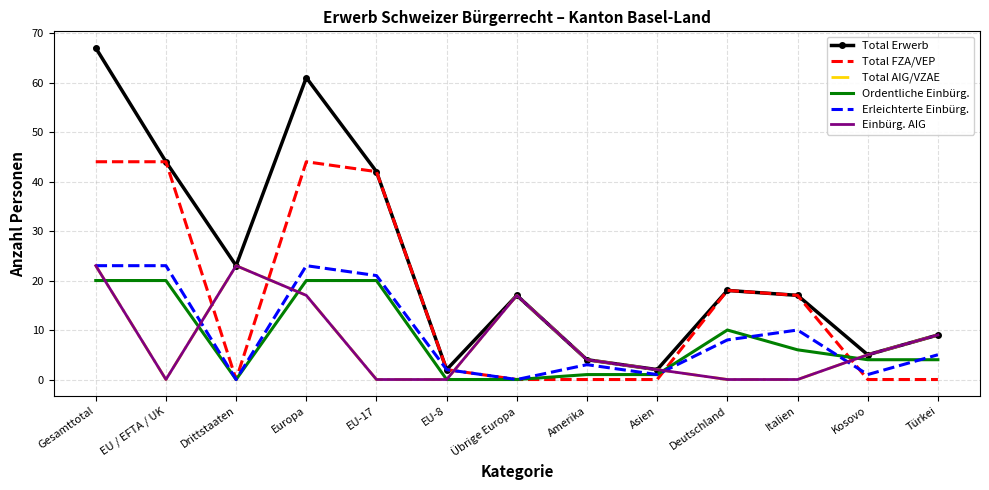

True or false: Total AIG/VZAE and Einbürg. AIG intersect in this chart.

False